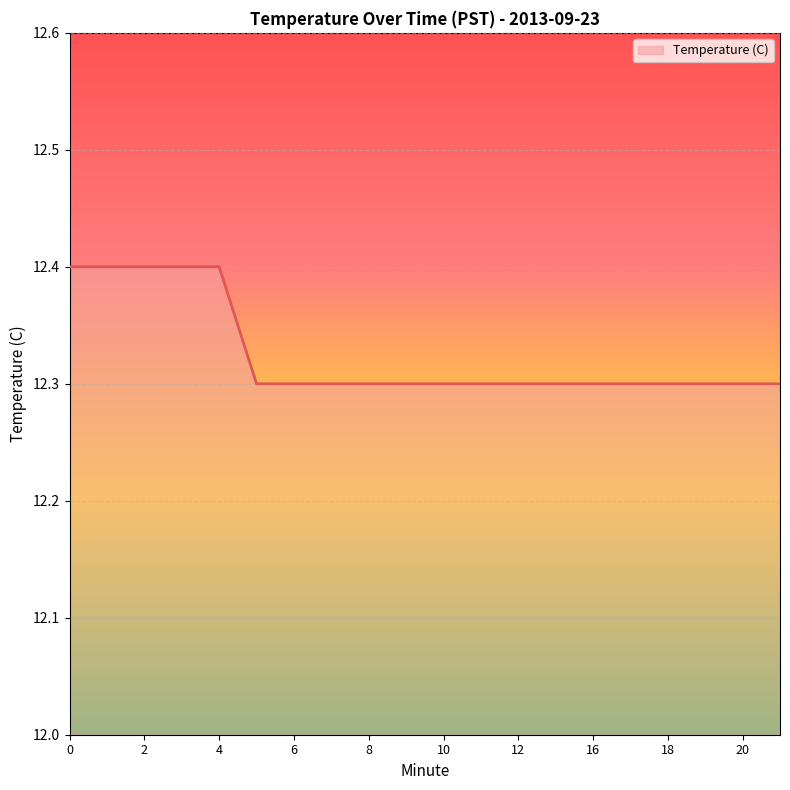

What is the minimum value shown in the chart?

12.3